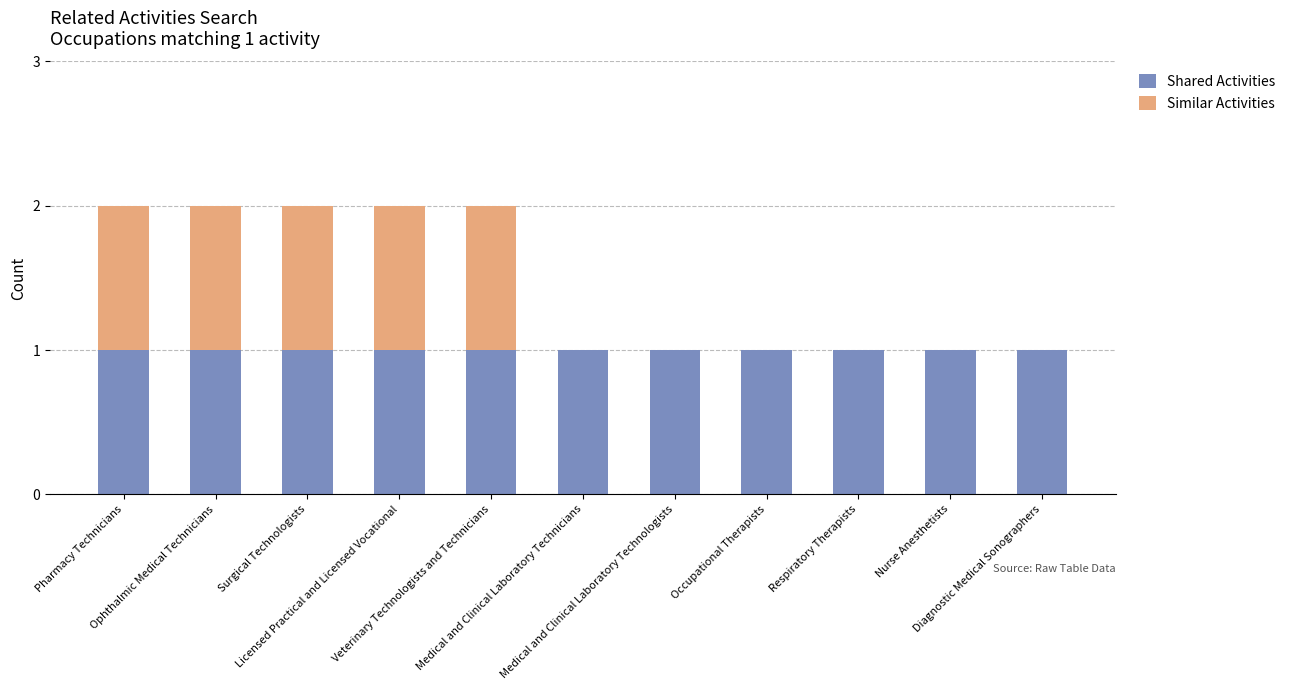

What are all the series names shown in the legend?

Shared Activities, Similar Activities